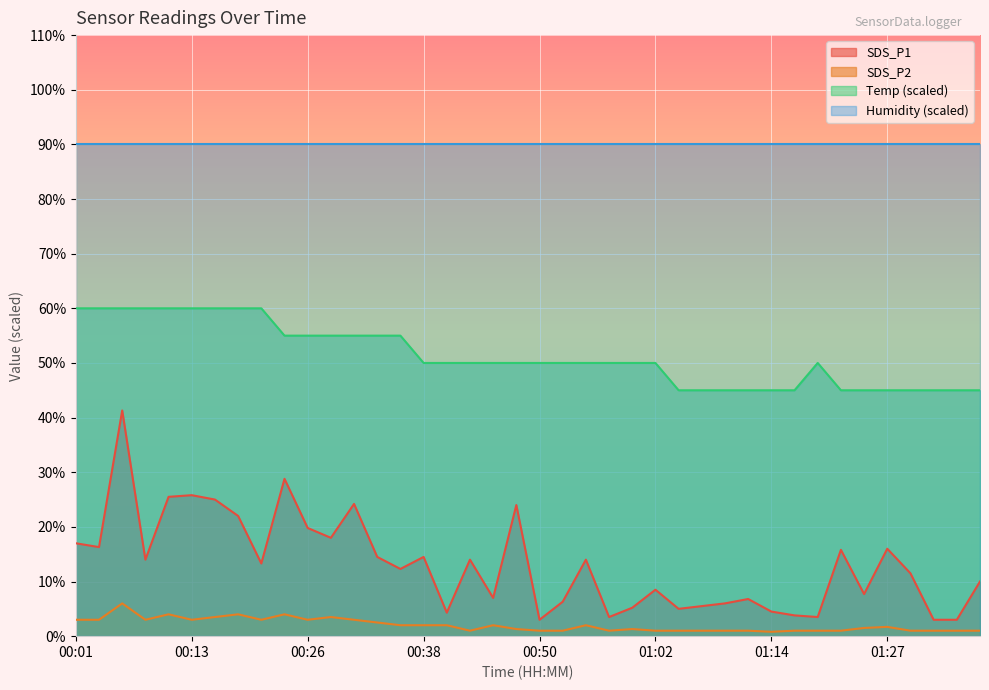

Which series has the largest total across all categories?

Humidity (scaled)